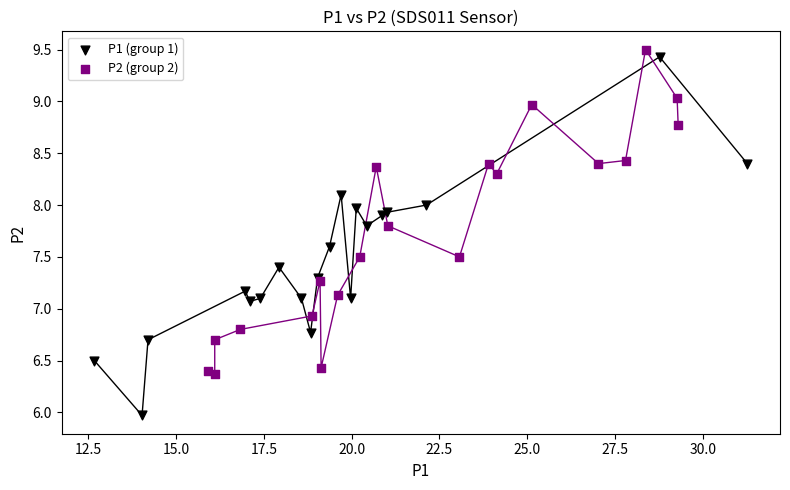

Which series reaches the minimum Y coordinate?

P1 (group 1)